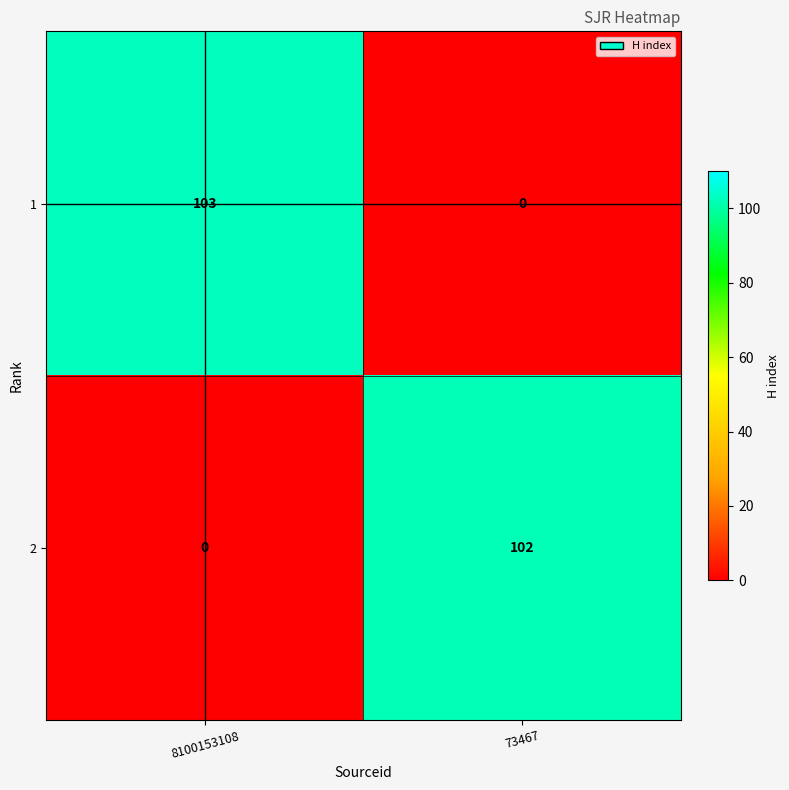

Rank the series by their maximum value, from highest to lowest.

1, 2